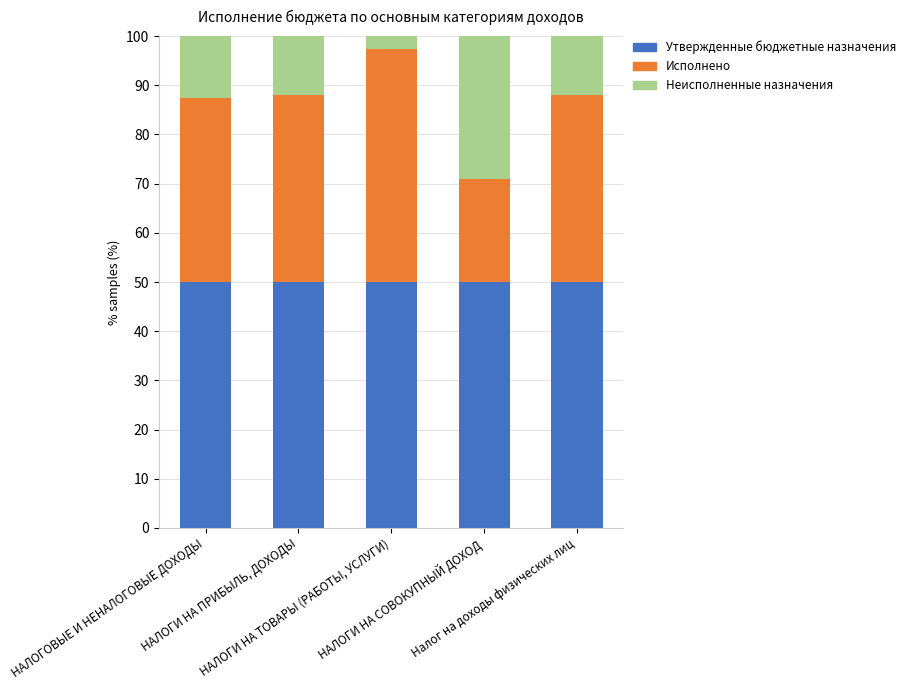

What is the sum of all Утвержденные бюджетные назначения values?

250.0